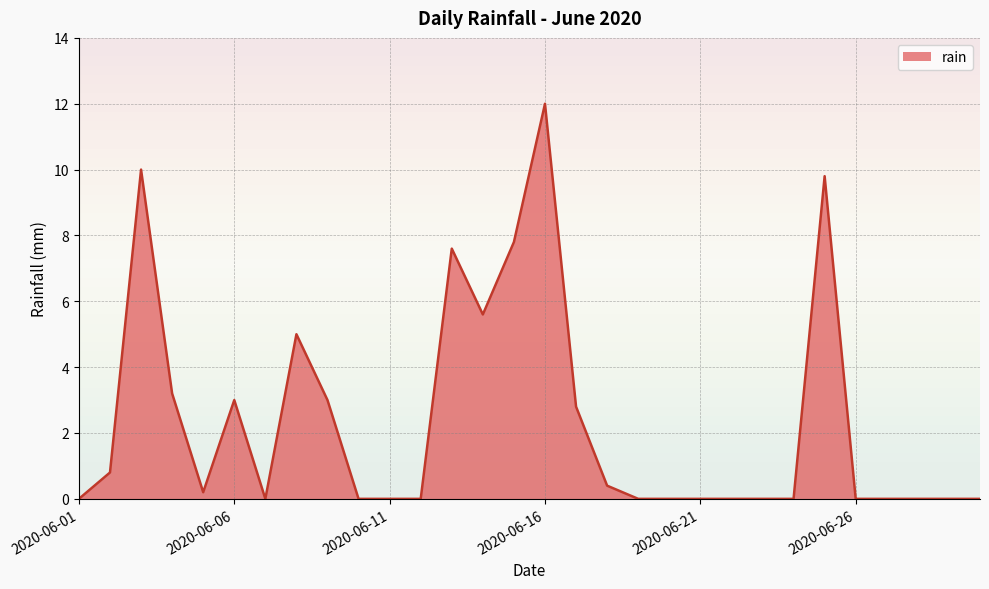

Rank the categories by value from lowest to highest.

2020-06-01, 2020-06-07, 2020-06-10, 2020-06-11, 2020-06-12, 2020-06-19, 2020-06-20, 2020-06-21, 2020-06-22, 2020-06-23, 2020-06-24, 2020-06-26, 2020-06-27, 2020-06-28, 2020-06-29, 2020-06-30, 2020-06-05, 2020-06-18, 2020-06-02, 2020-06-17, 2020-06-06, 2020-06-09, 2020-06-04, 2020-06-08, 2020-06-14, 2020-06-13, 2020-06-15, 2020-06-25, 2020-06-03, 2020-06-16